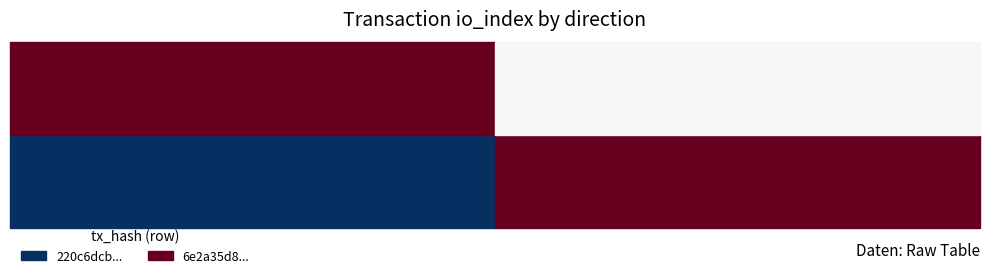

Where is 6e2a35d89b0655f69746ef2e3d555761ac420b3 nearest to the value 0?

1